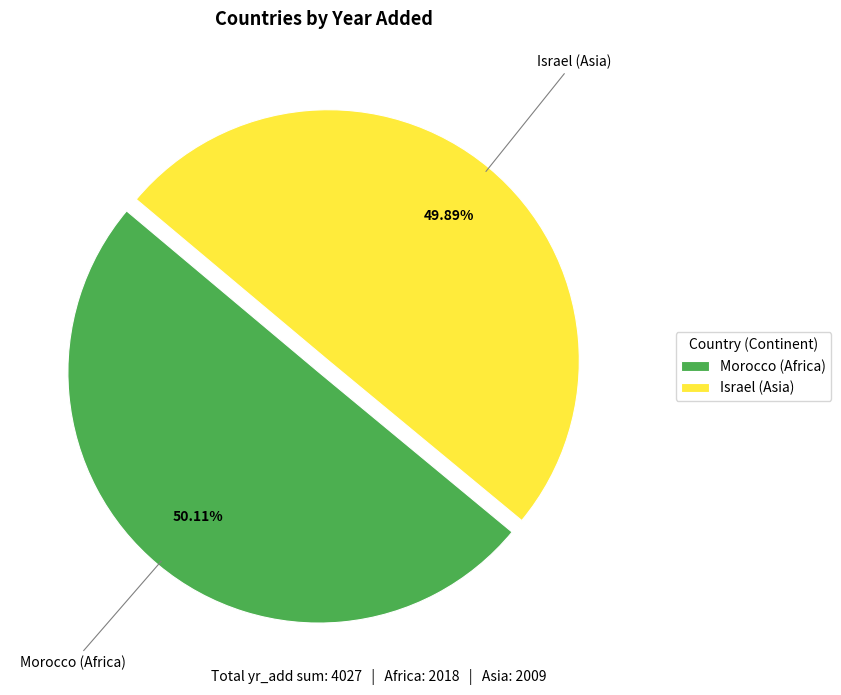

What is the ratio of the value at Morocco (Africa) to the value at Israel (Asia)?

1.0